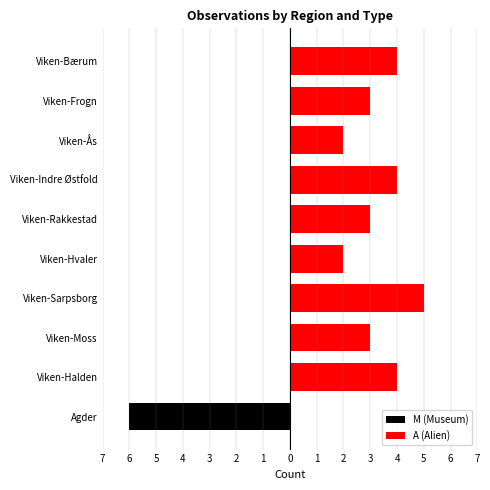

What is the sum of the A (Alien) values at Viken-Frogn and Viken-Sarpsborg?

8